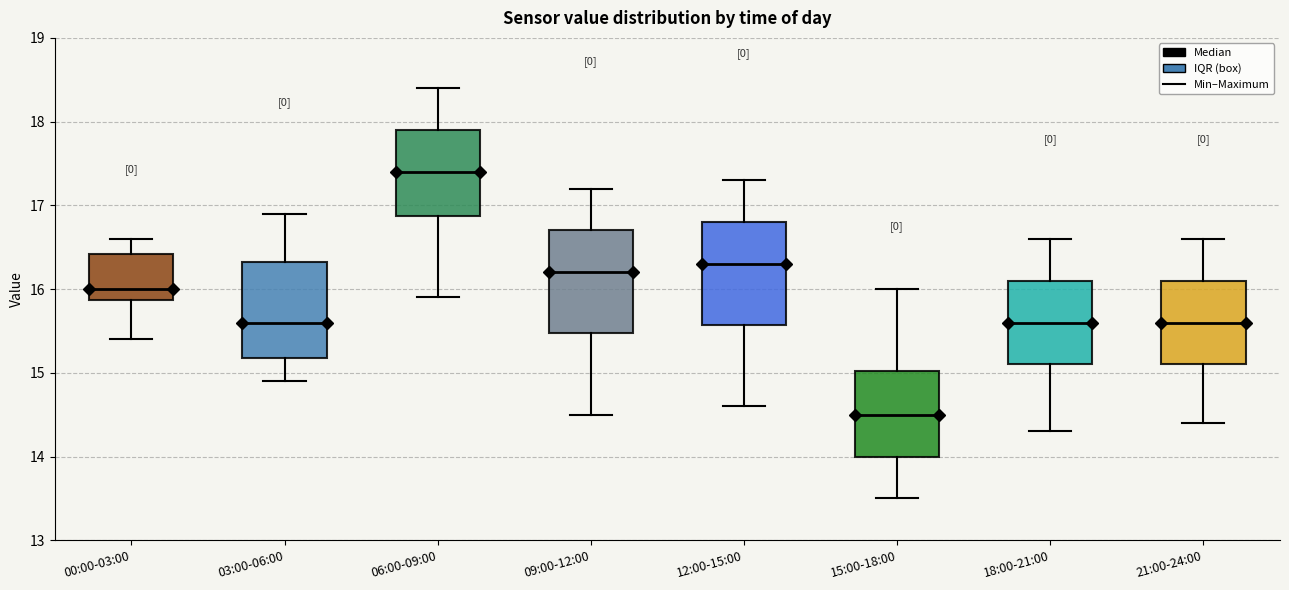

Where does the upper whisker of the box for 00:00-03:00 end on the y-axis? The values are not printed on the chart, so give them approximately, as read against the axis.

16.6